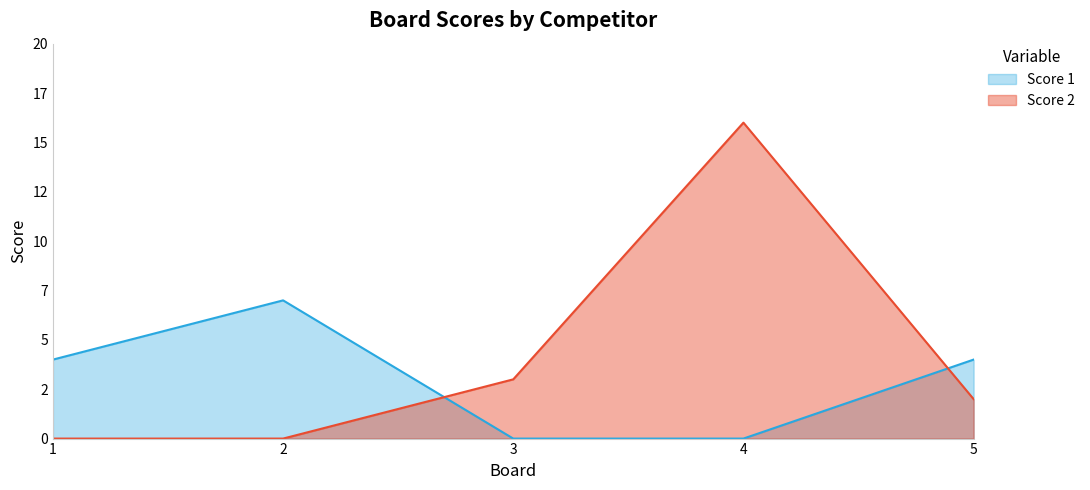

Reading left to right, what are all the values shown in this chart?

Score 1: 1=4	2=7	3=0	4=0	5=4
Score 2: 1=0	2=0	3=3	4=16	5=2